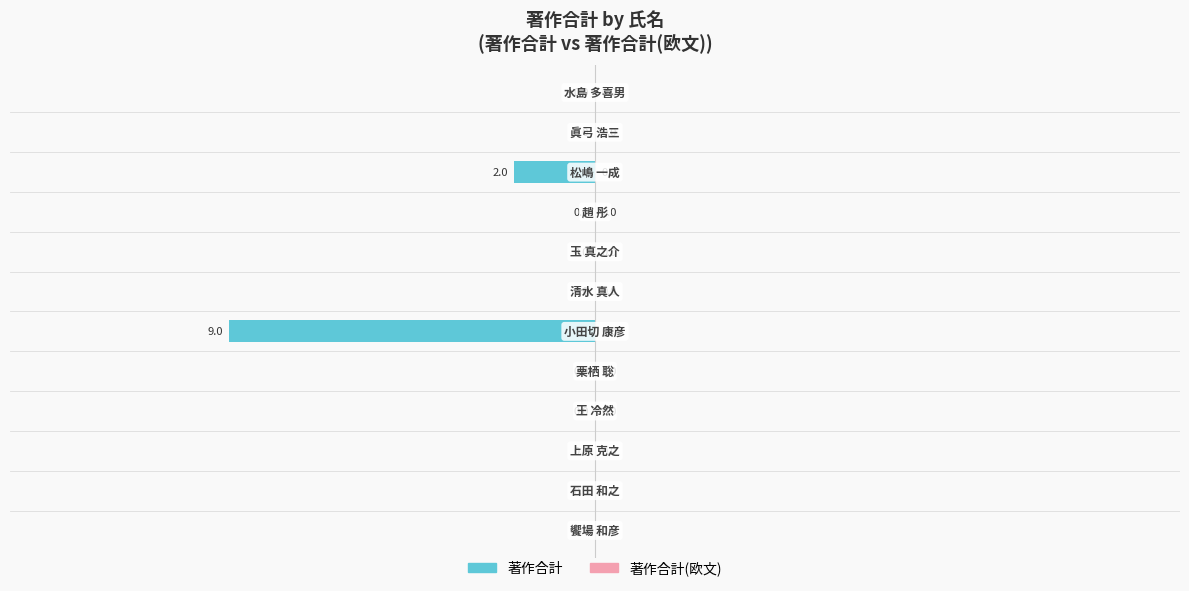

How many values are between 0 and 1?

10